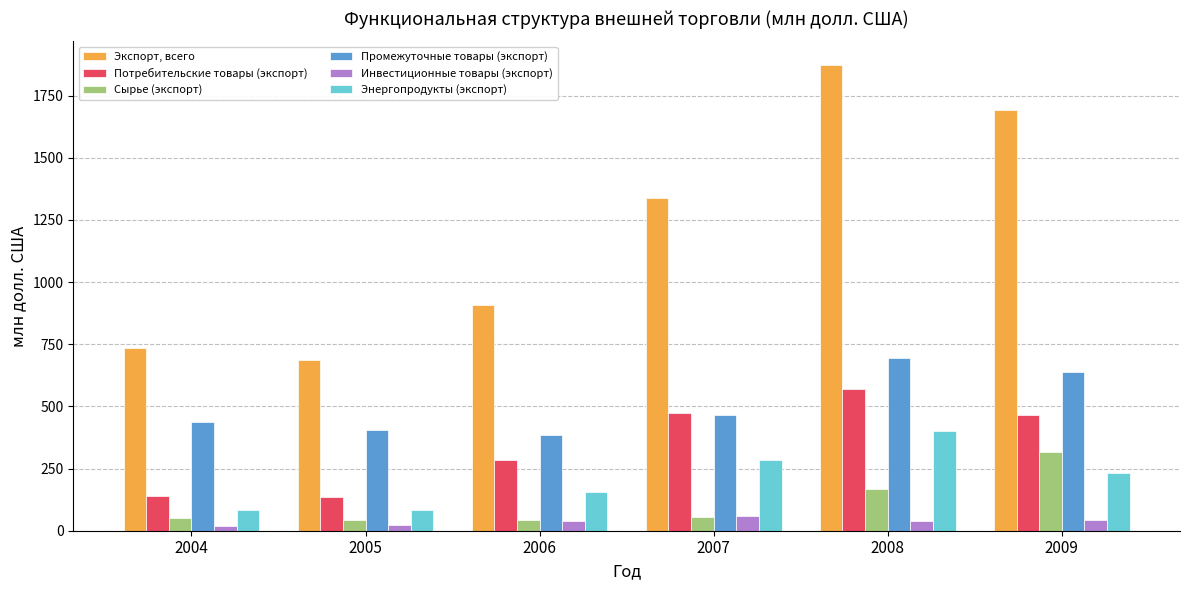

Which category has the highest value across all series?

2008